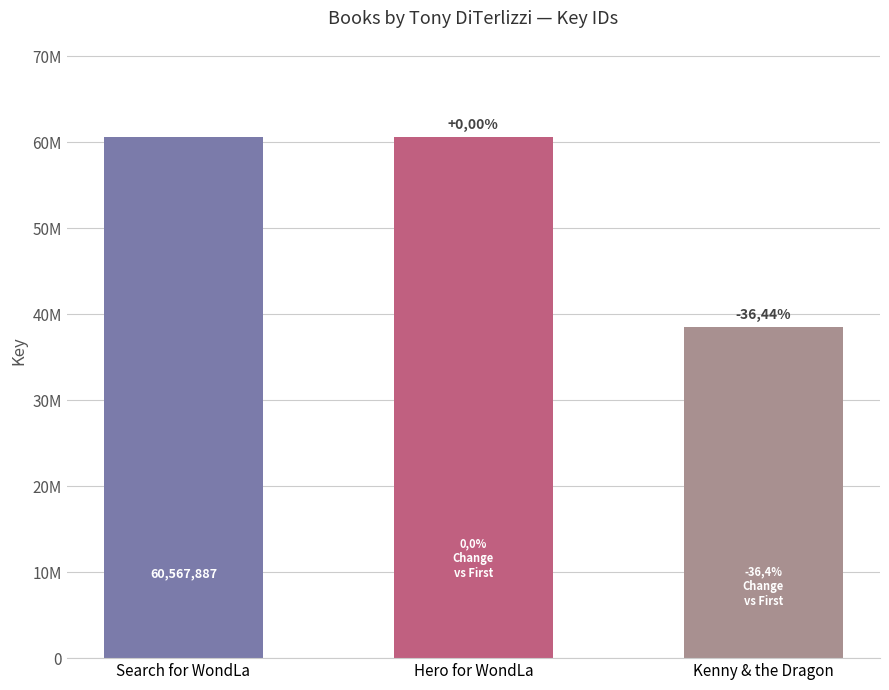

Approximately how many times larger is the value at Search for WondLa compared to Hero for WondLa?

1.0